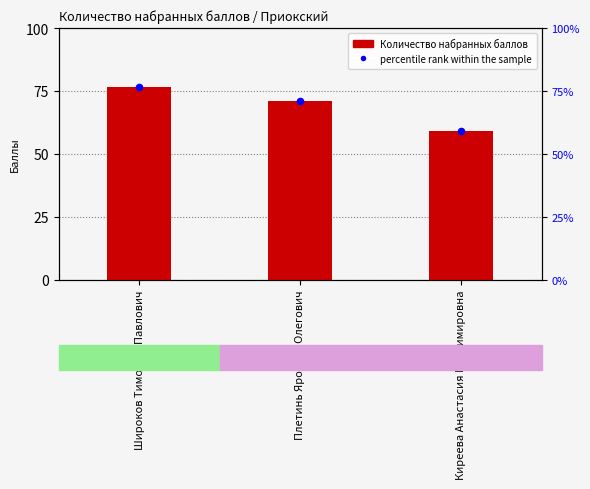

What is the total value across all series at Плетинь Ярослав Олегович?

142.0